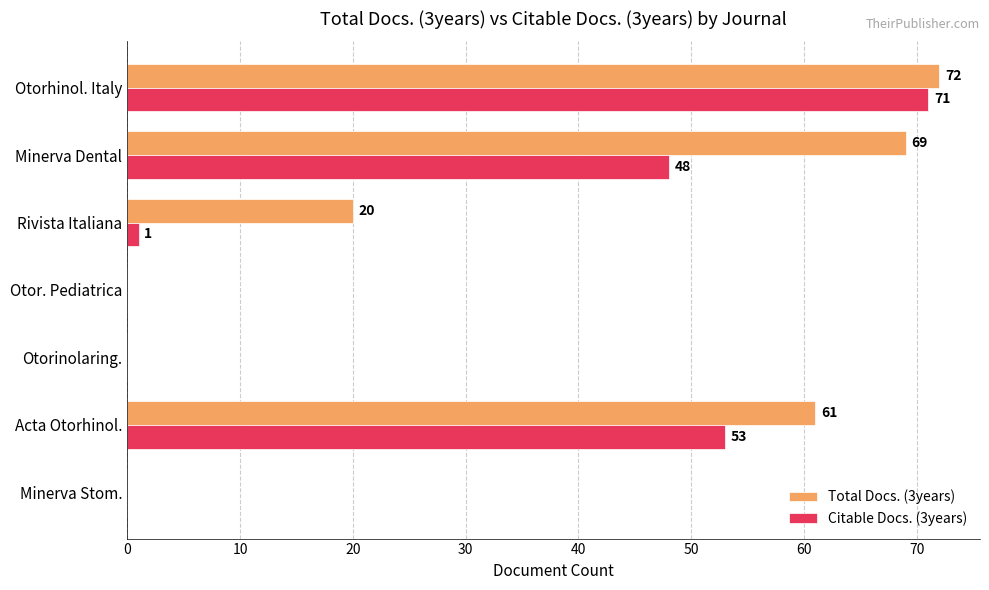

Which series has the largest total across all categories?

Total Docs. (3years)